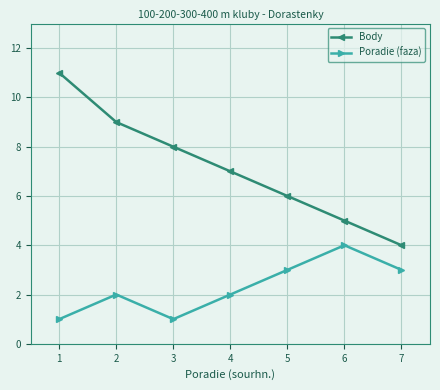

How many Body values are between 5 and 9?

5